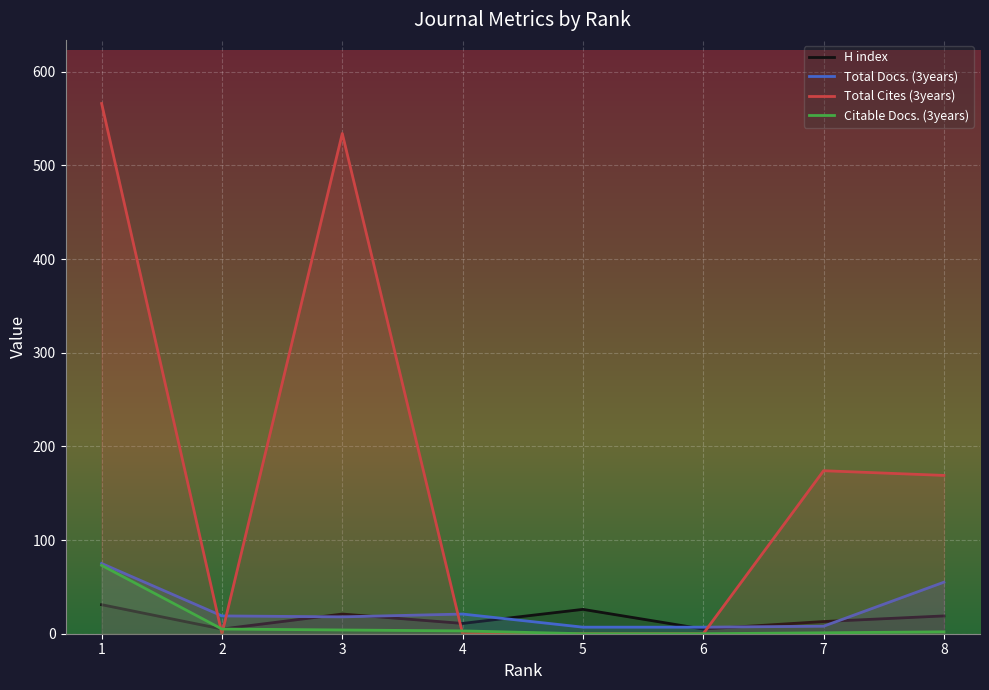

How many categories are shown in the chart?

8